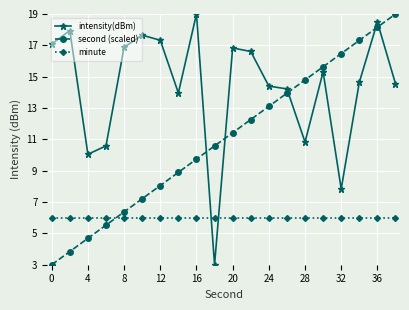

How many times do second (scaled) and minute cross each other?

1